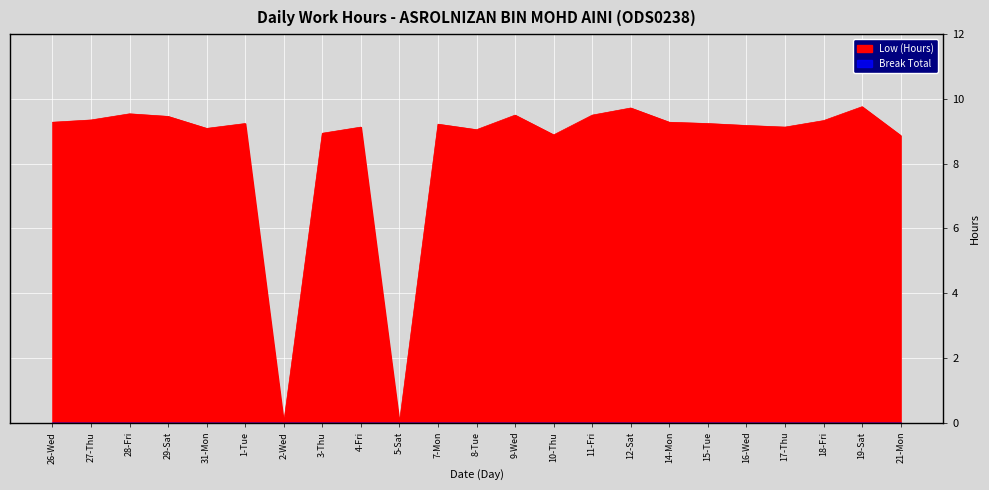

How many data points are less than 9?

5